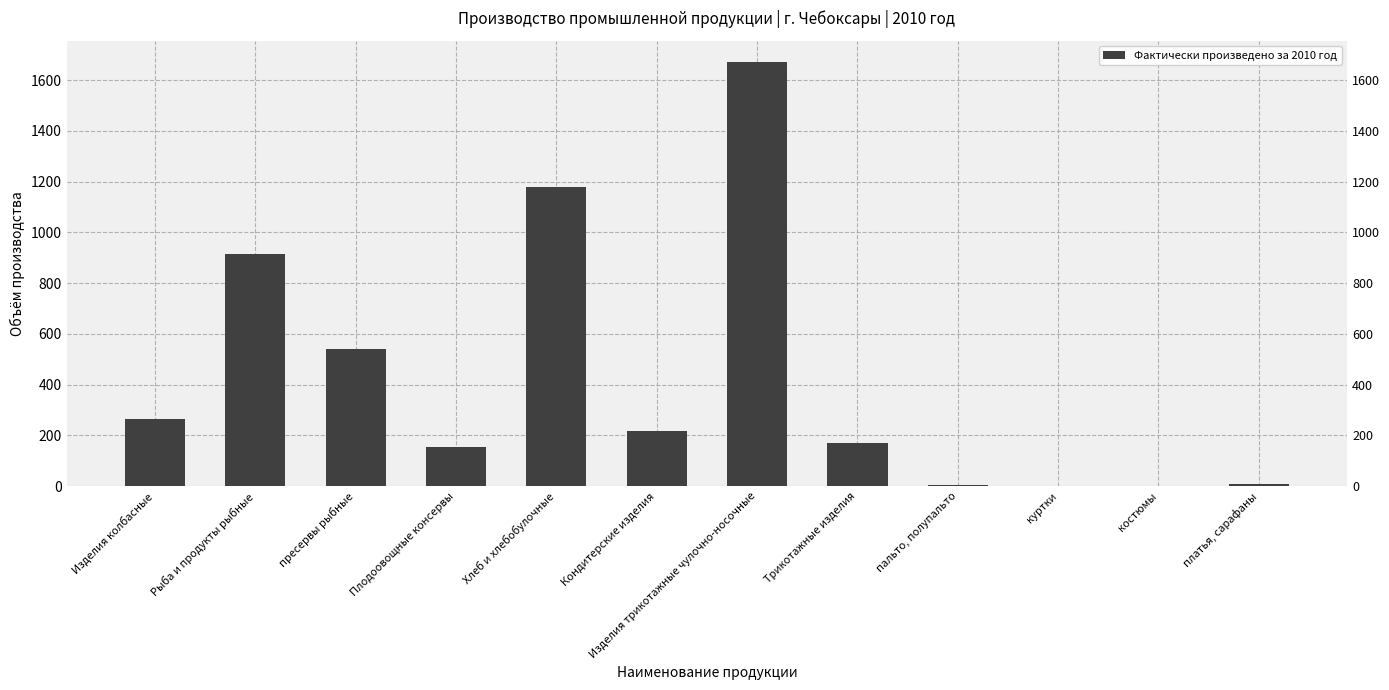

Read the value at Хлеб и хлебобулочные.

1179.4